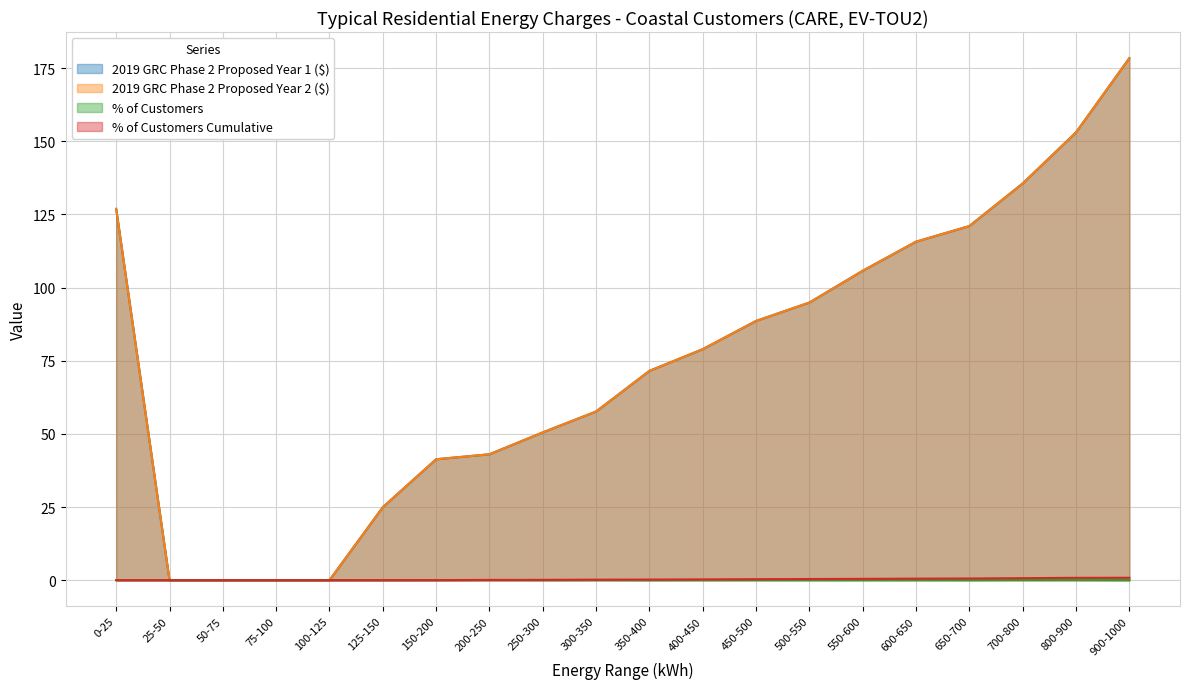

Does the chart display data point markers on the line(s)?

No